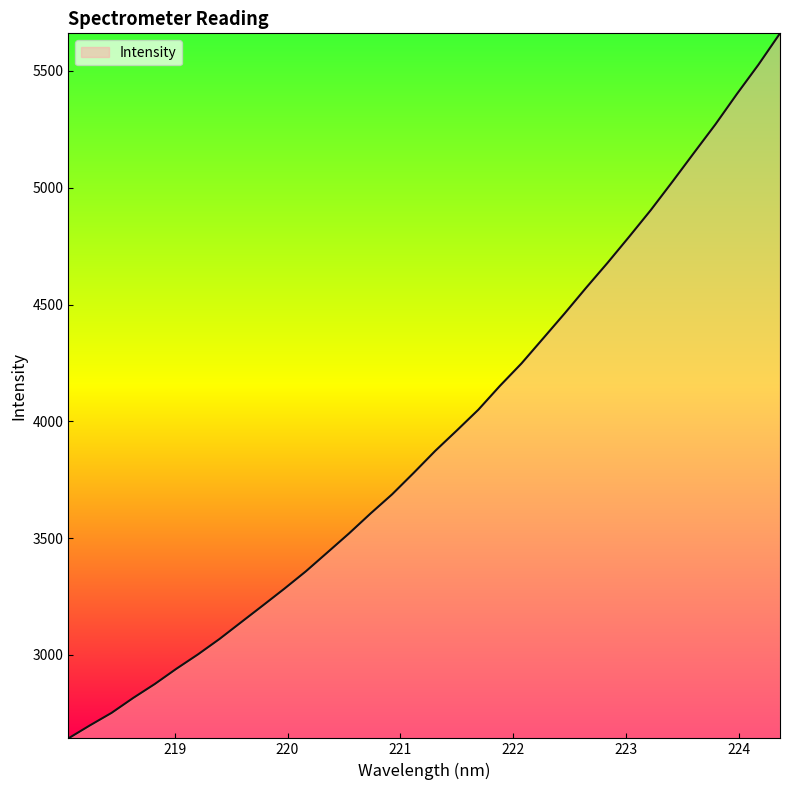

Does the chart display data point markers on the line(s)?

No